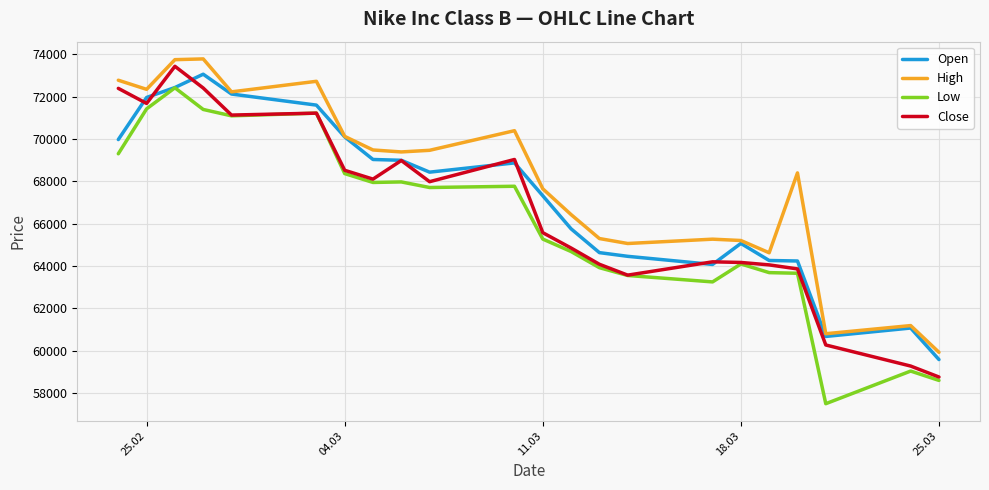

True or false: High and Low intersect in this chart.

False